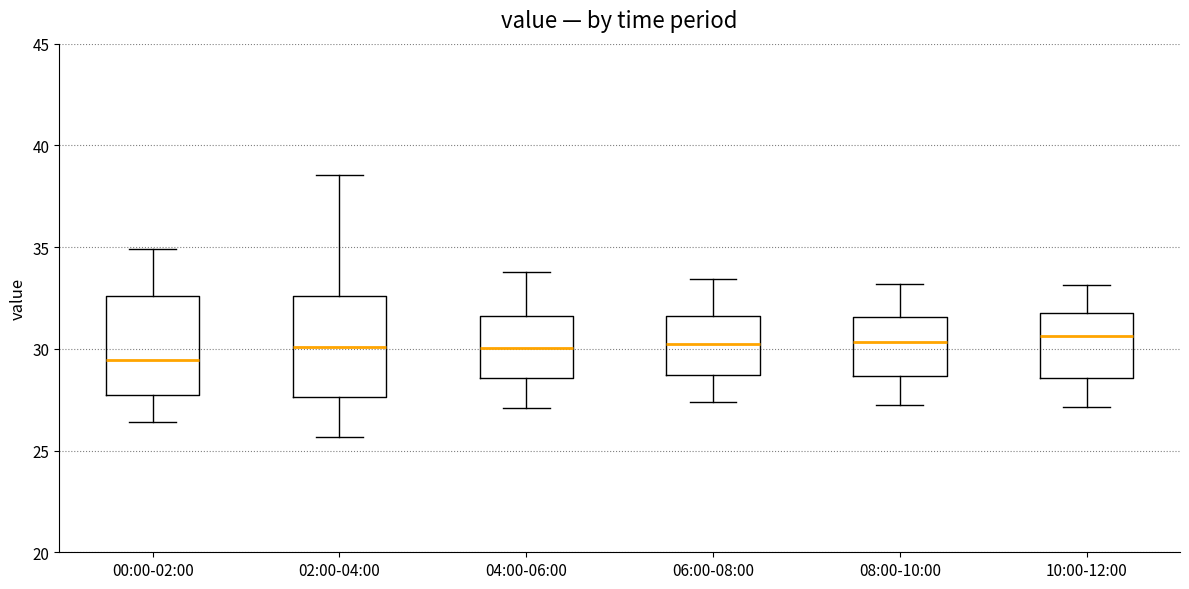

Which box's median line is the lowest?

00:00-02:00